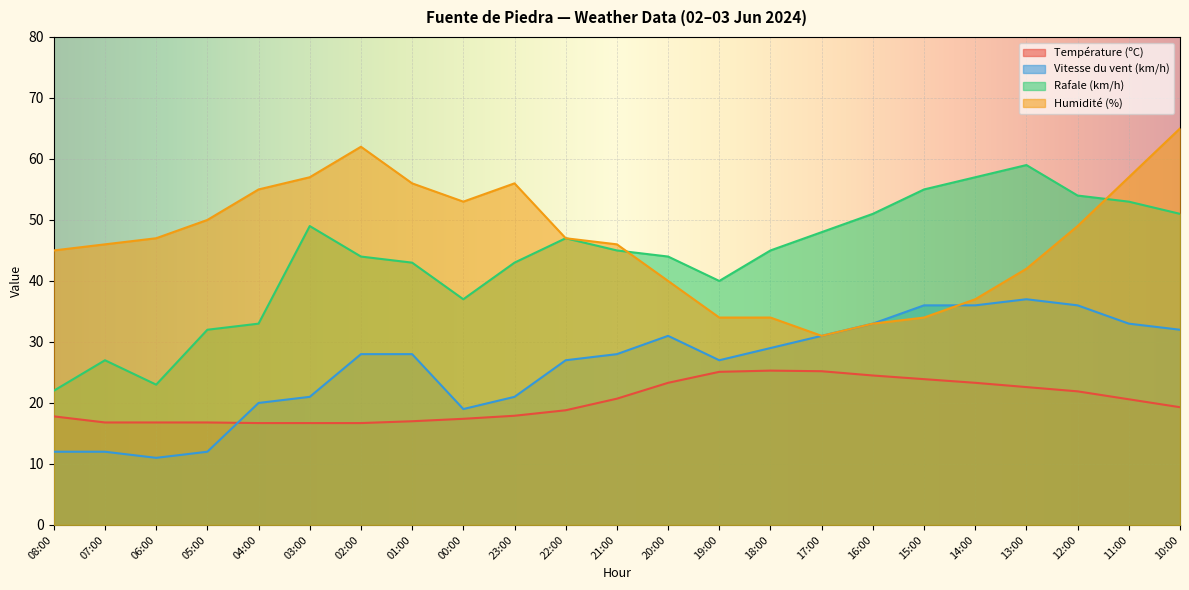

True or false: Rafale (km/h) and Température (ºC) cross at least once.

False